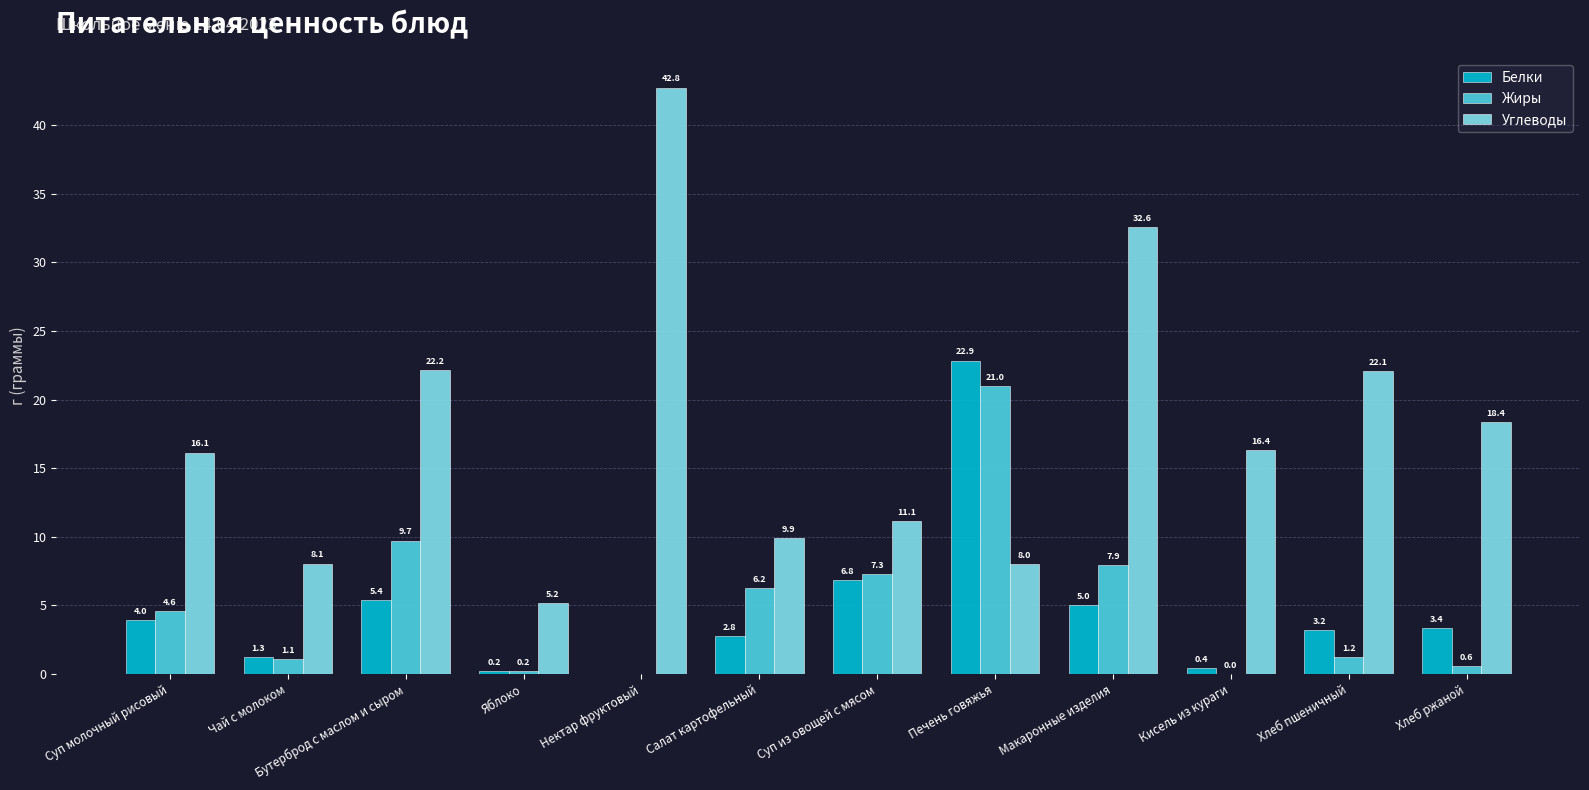

What is the greatest value displayed?

42.8